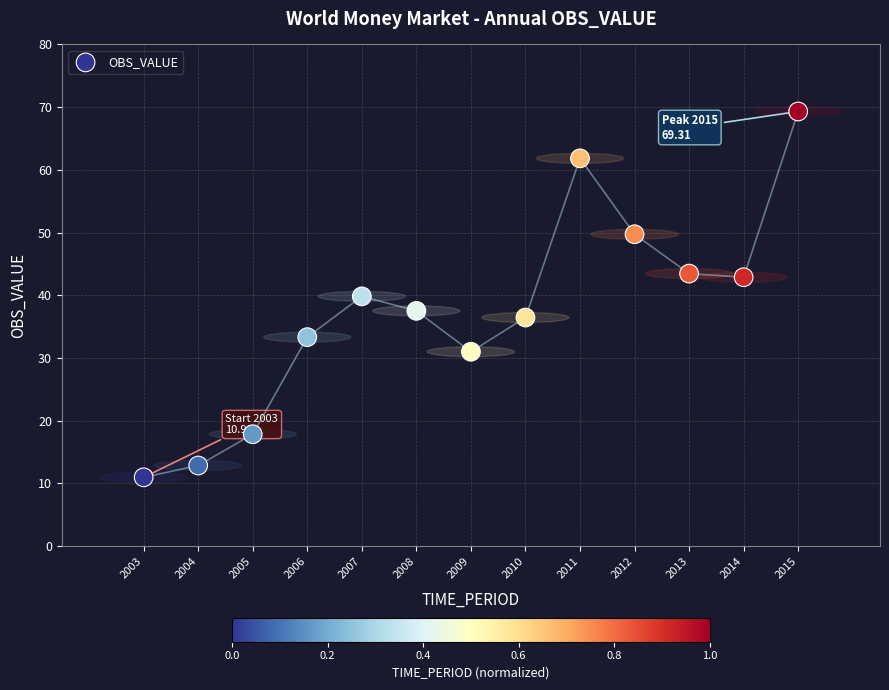

What is the range of X values (max minus min)?

12.0